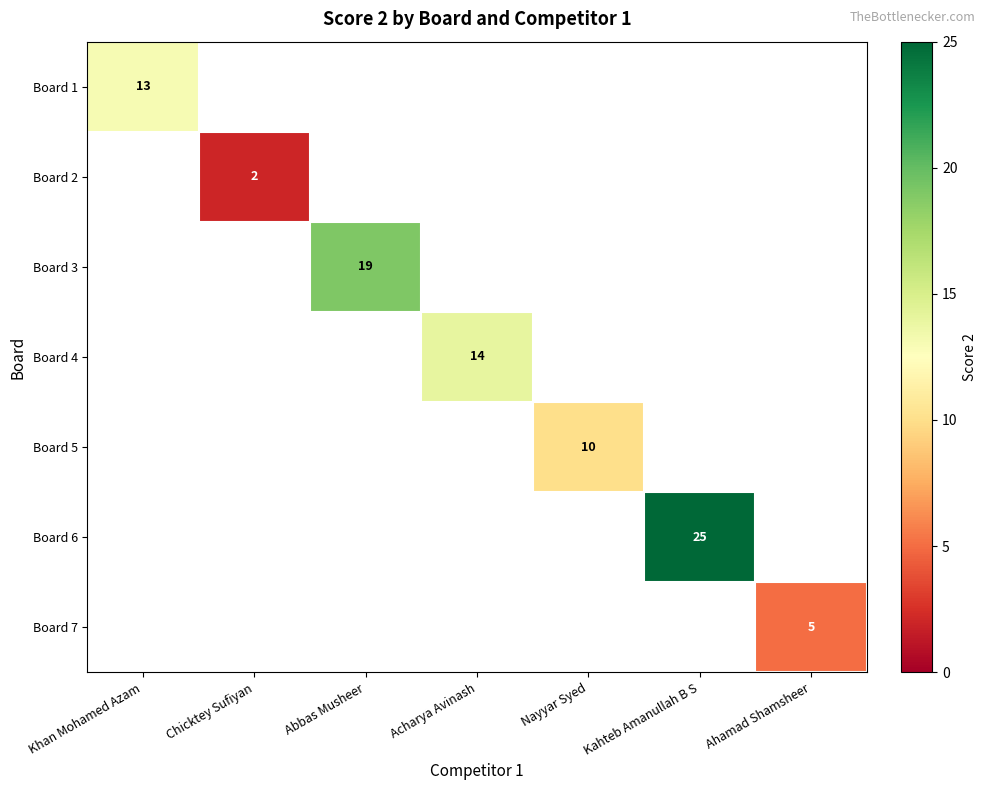

How many distinct data groups are displayed?

7